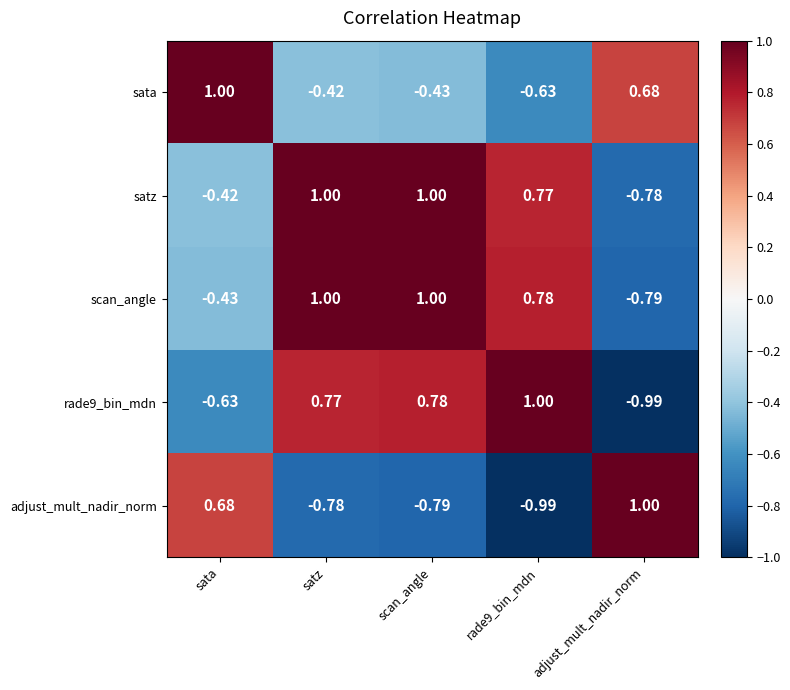

How many categories are shown in the chart?

5